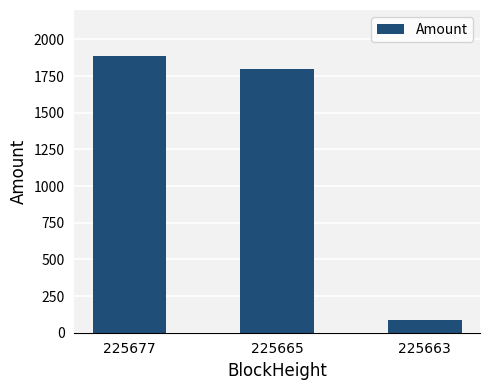

Are the bars horizontal?

No